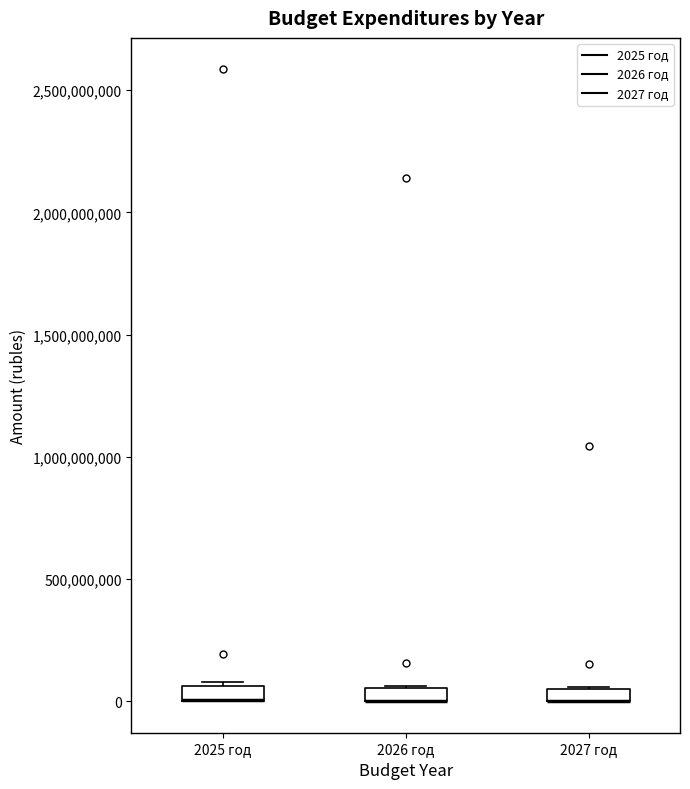

Where is the upper edge of the box for 2027 год on the y-axis? The values are not printed on the chart, so give them approximately, as read against the axis.

50000000